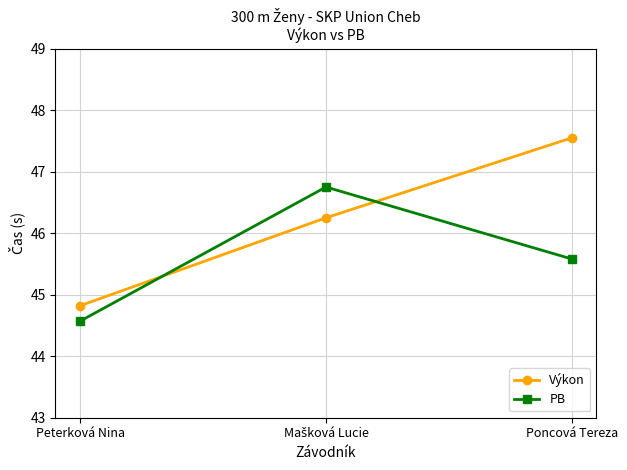

Rank the series at Poncová Tereza from highest to lowest value.

Výkon, PB